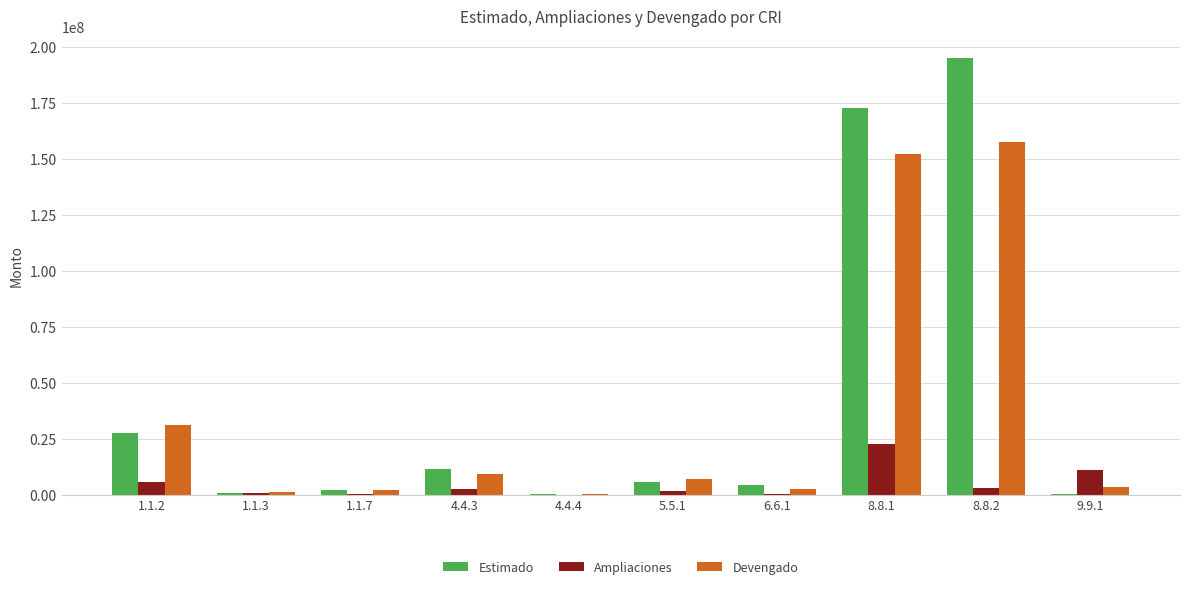

The Devengado series shows 16377005.3 at 4.4.3. True or false?

False